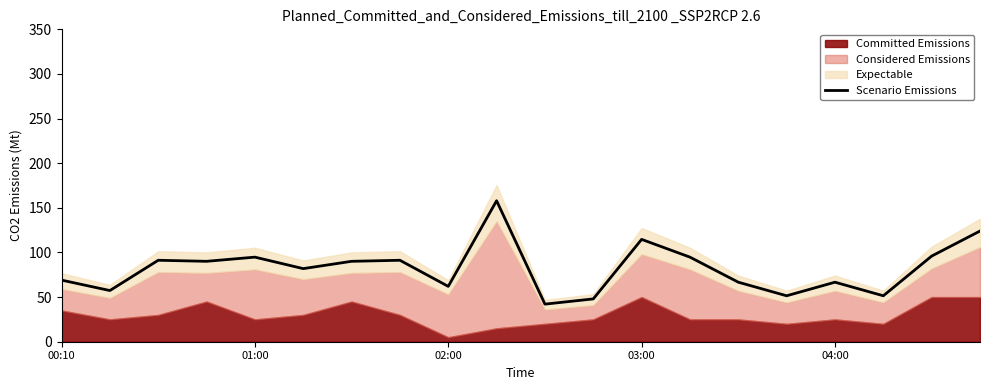

True or false: Scenario Emissions has a value of 34.4 at 04:00.

False